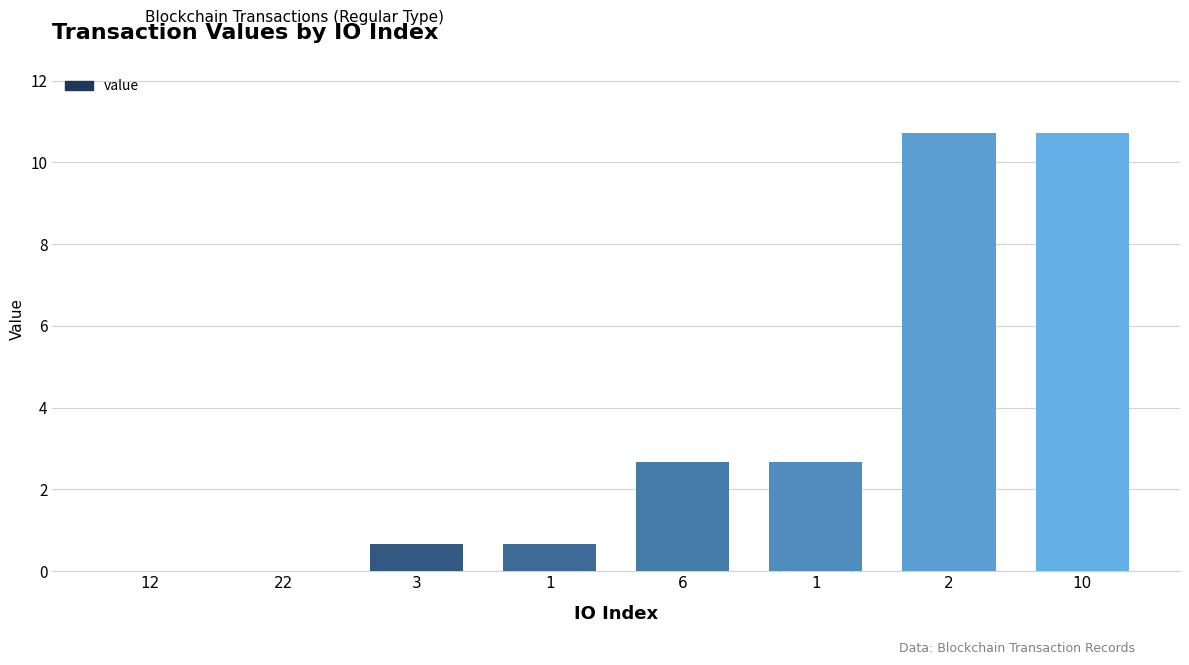

Is it true that the value at 3 is 1.0?

False